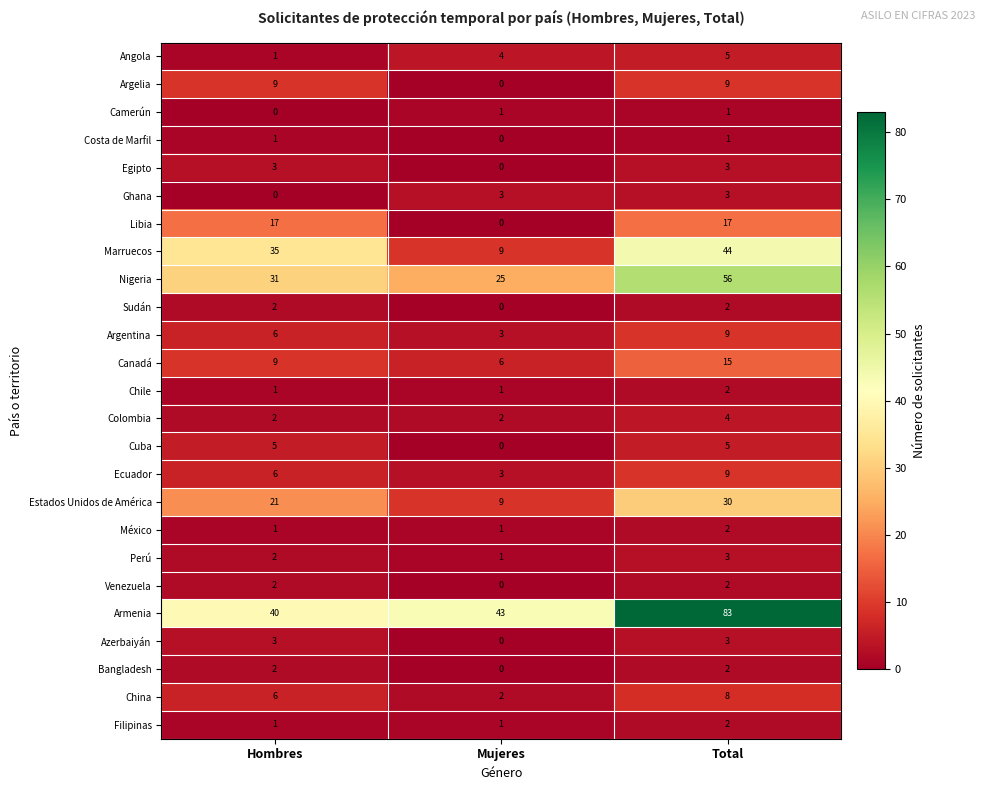

What is the sum of the Perú values at Total and Mujeres?

4